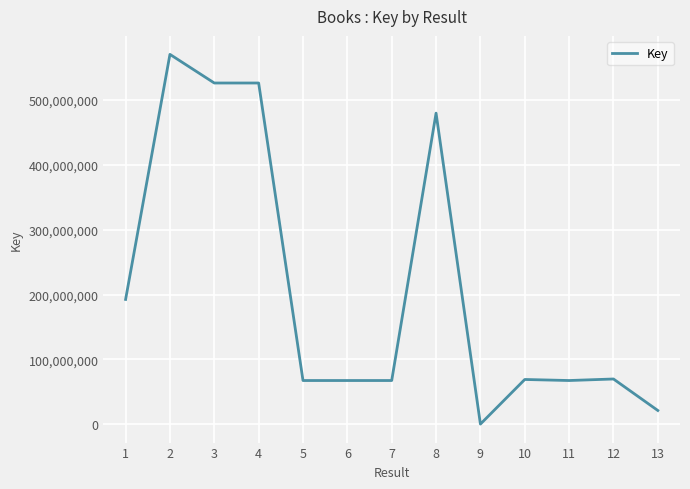

What is the change in value from 3 to 9?

-525504966